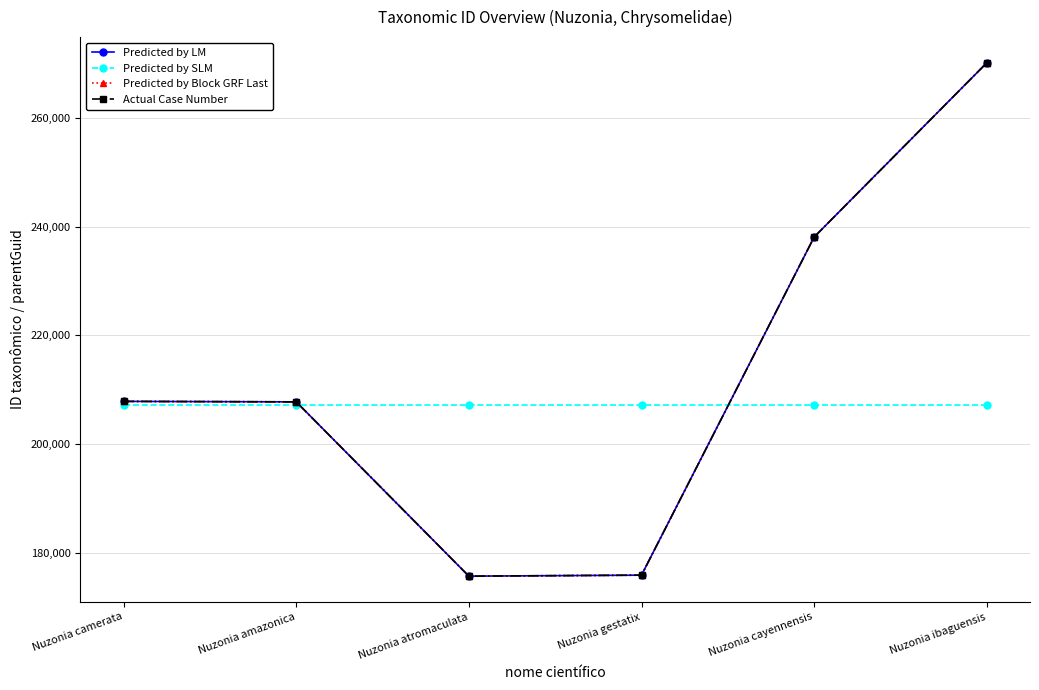

What is the label of the 4th point from the right?

Nuzonia atromaculata